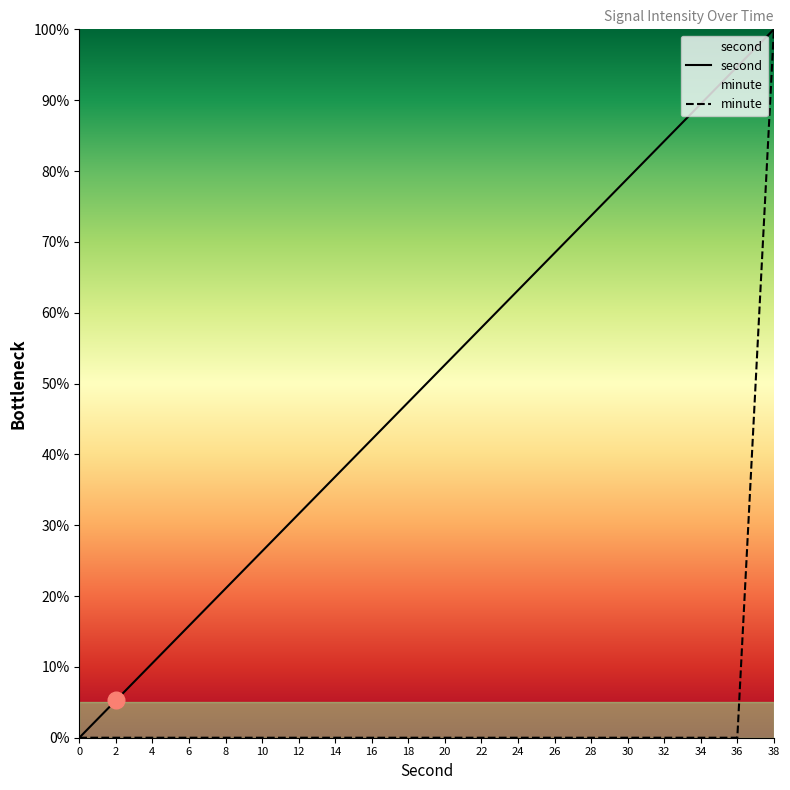

The minute series shows 0.0 at 10. True or false?

True